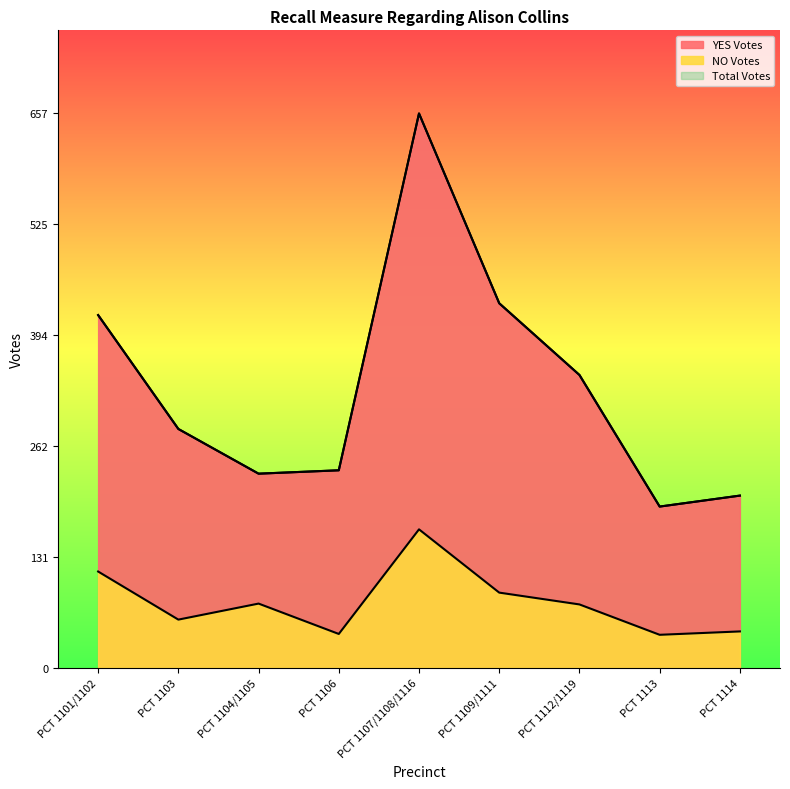

Where does the Total Votes series first go above 283?

PCT 1101/1102